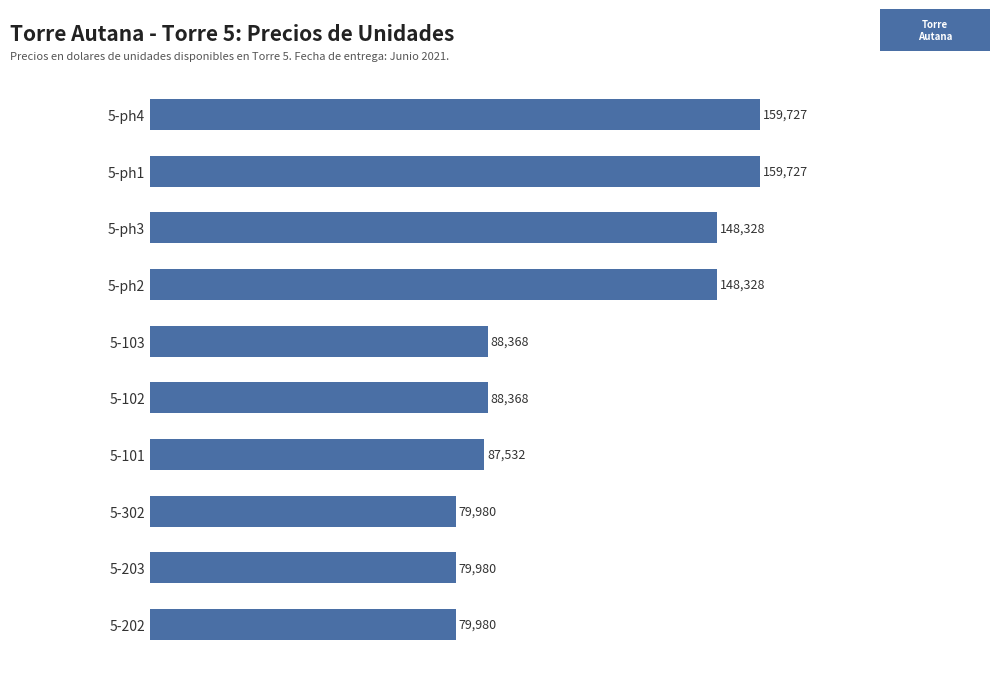

Which has a higher value, 5-ph2 or 5-302?

5-ph2